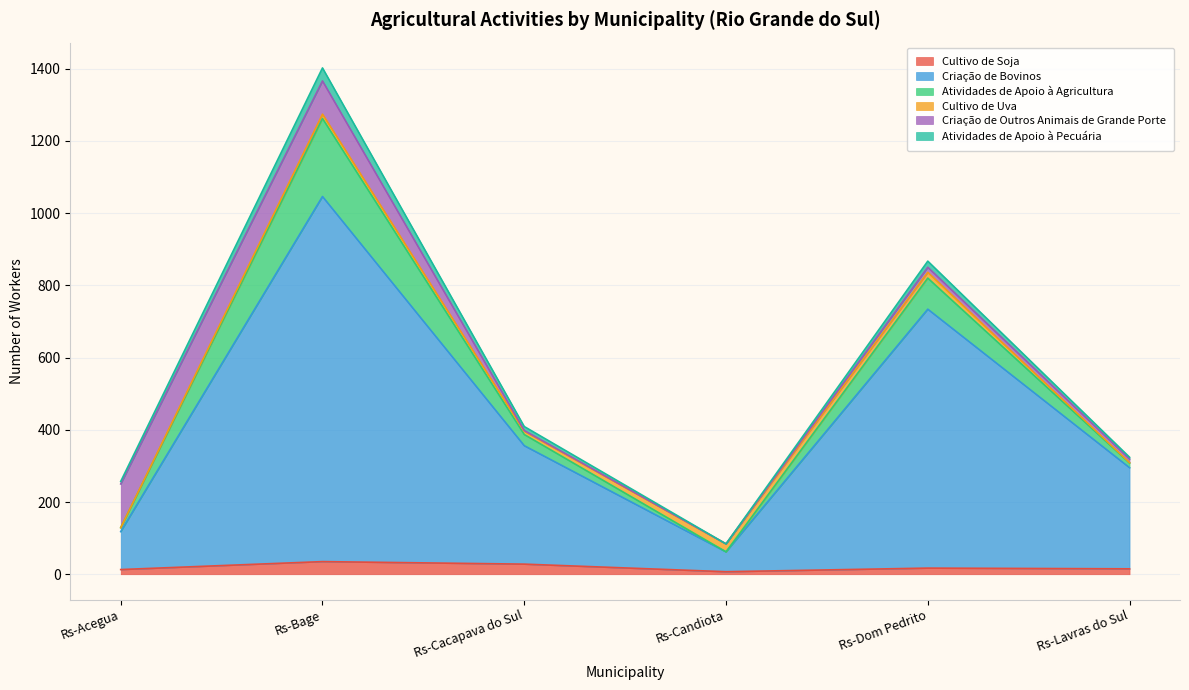

What is the total value across all series at Rs-Candiota?

84